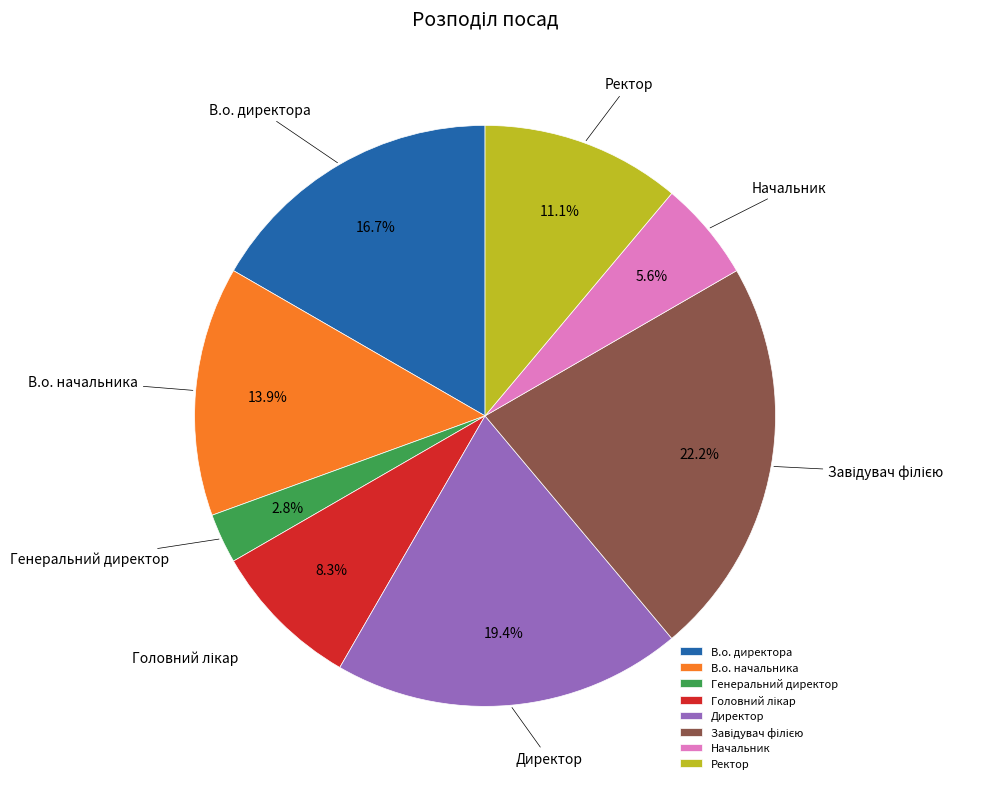

What is the smallest slice in the pie chart?

Генеральний директор